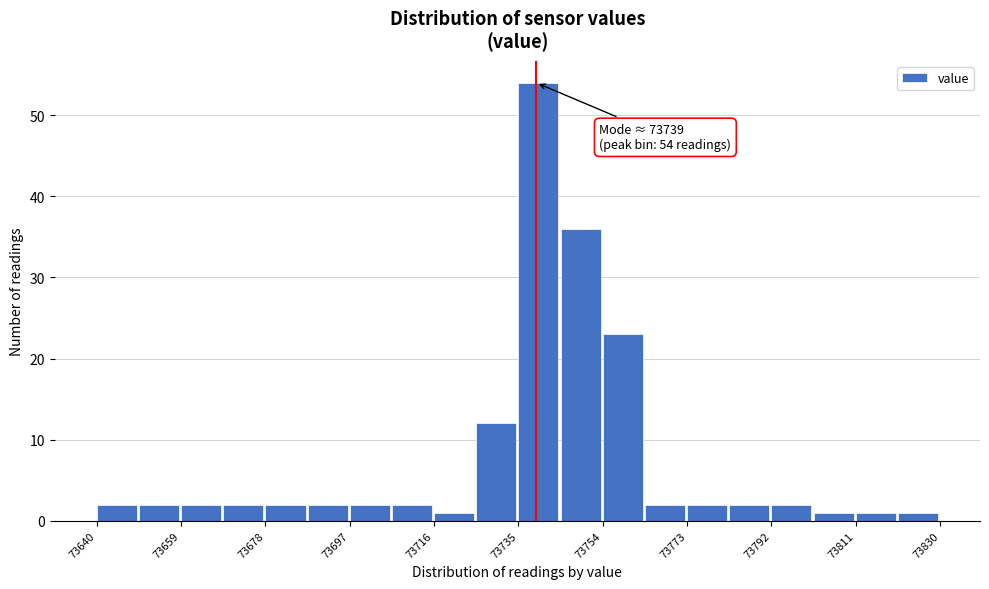

Over which range of the x-axis is the bar tallest?

73735.0 to 73744.5